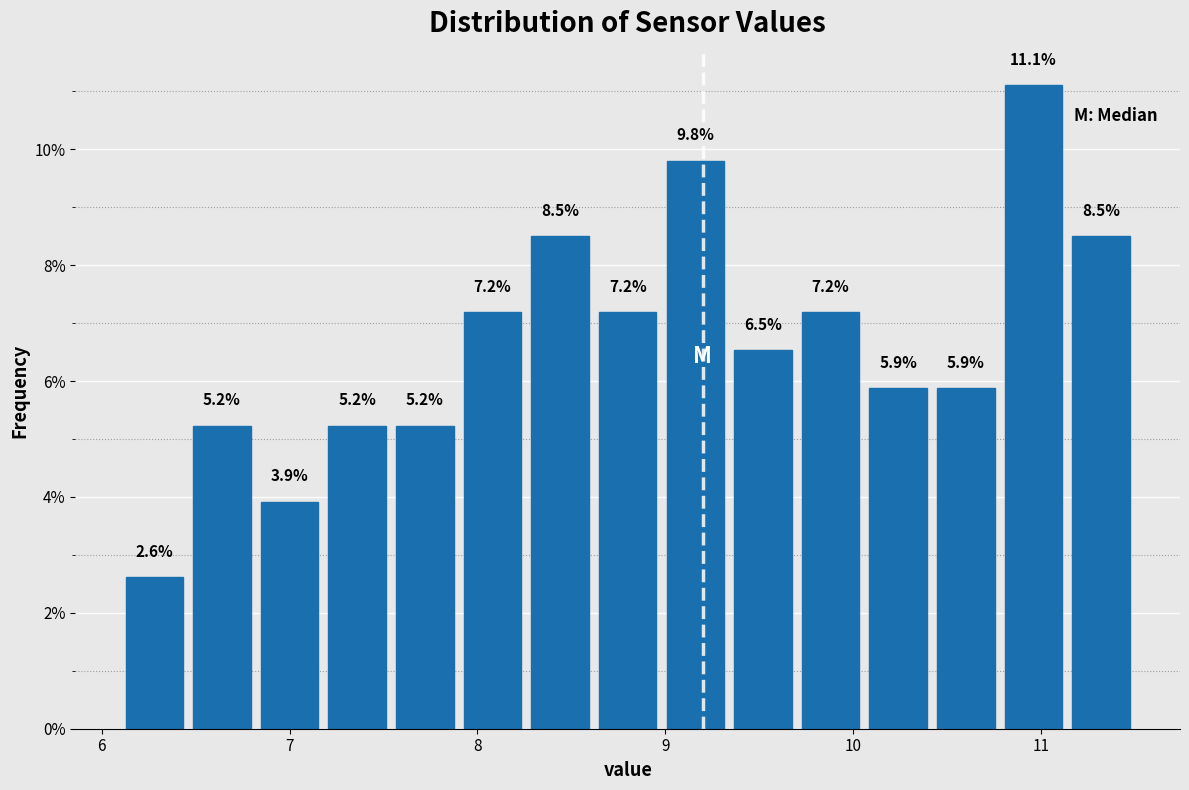

Around what value on the x-axis is the tallest bar? Give the approximate position of its centre, as read against the axis.

11.0